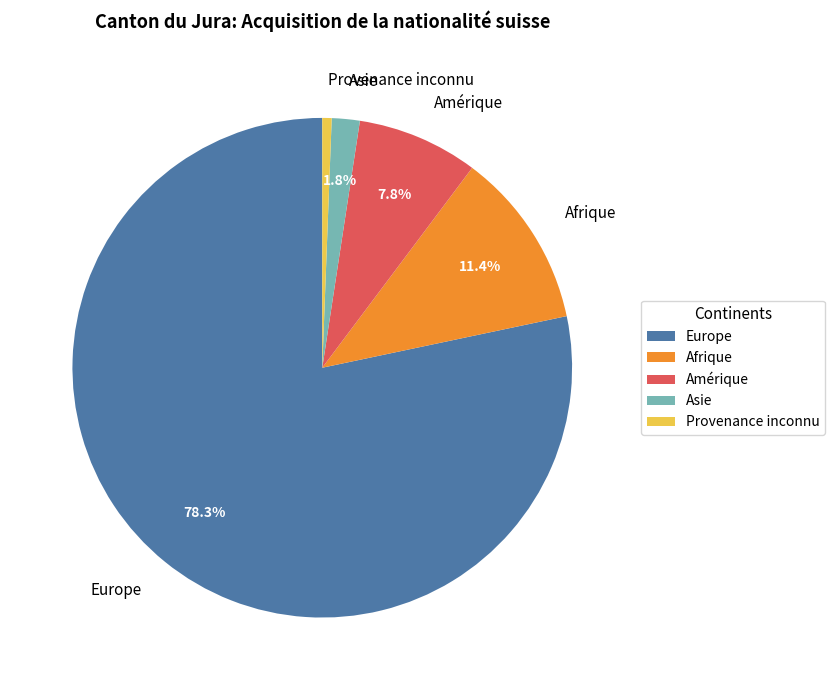

Between Afrique and Provenance inconnu, which is larger?

Afrique